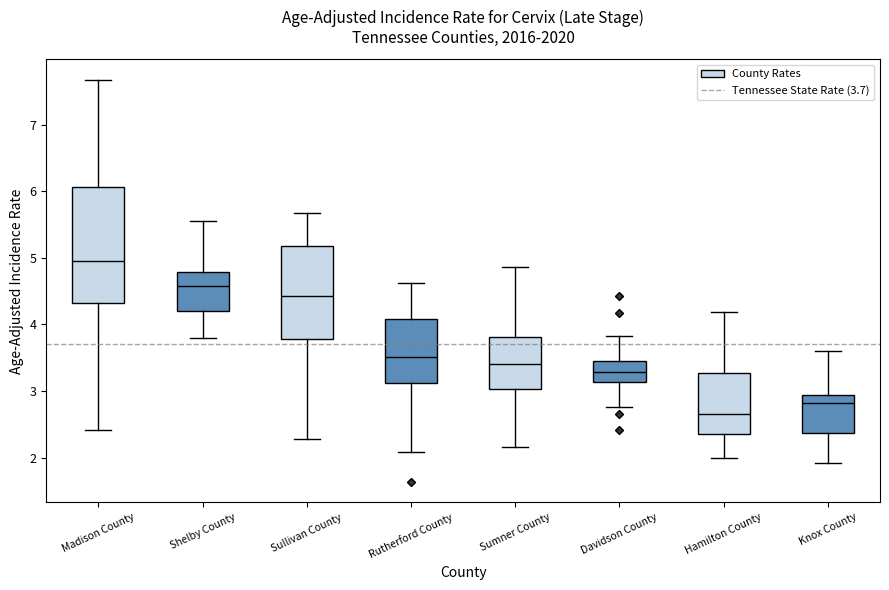

Where does the median line of the box for Sumner County sit on the y-axis? The values are not printed on the chart, so give them approximately, as read against the axis.

3.4